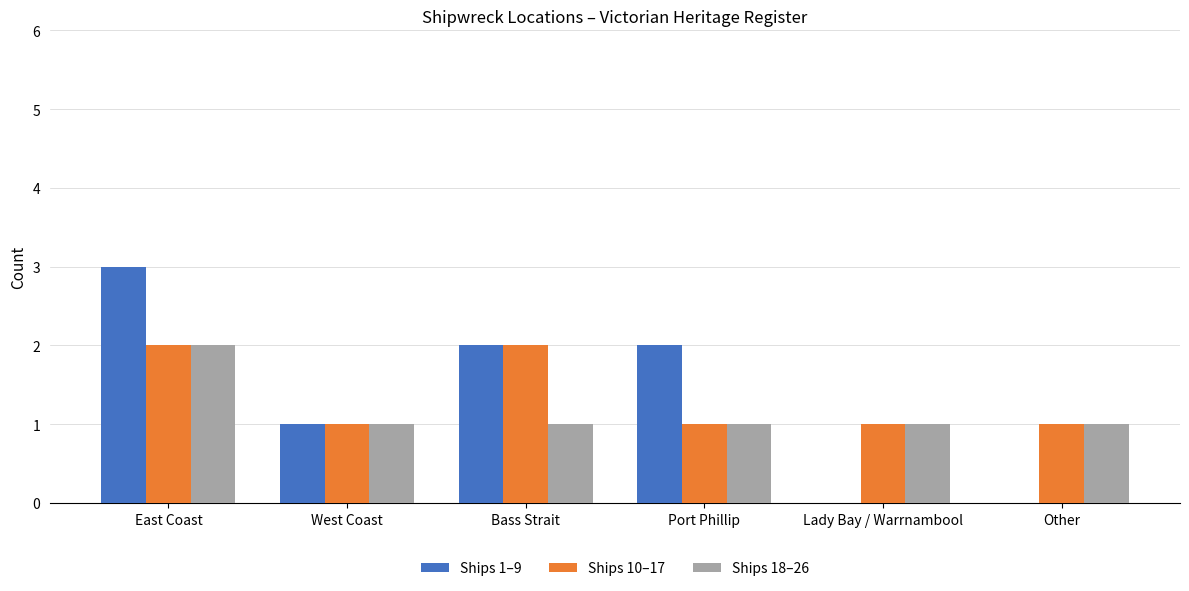

What is the greatest value displayed?

3